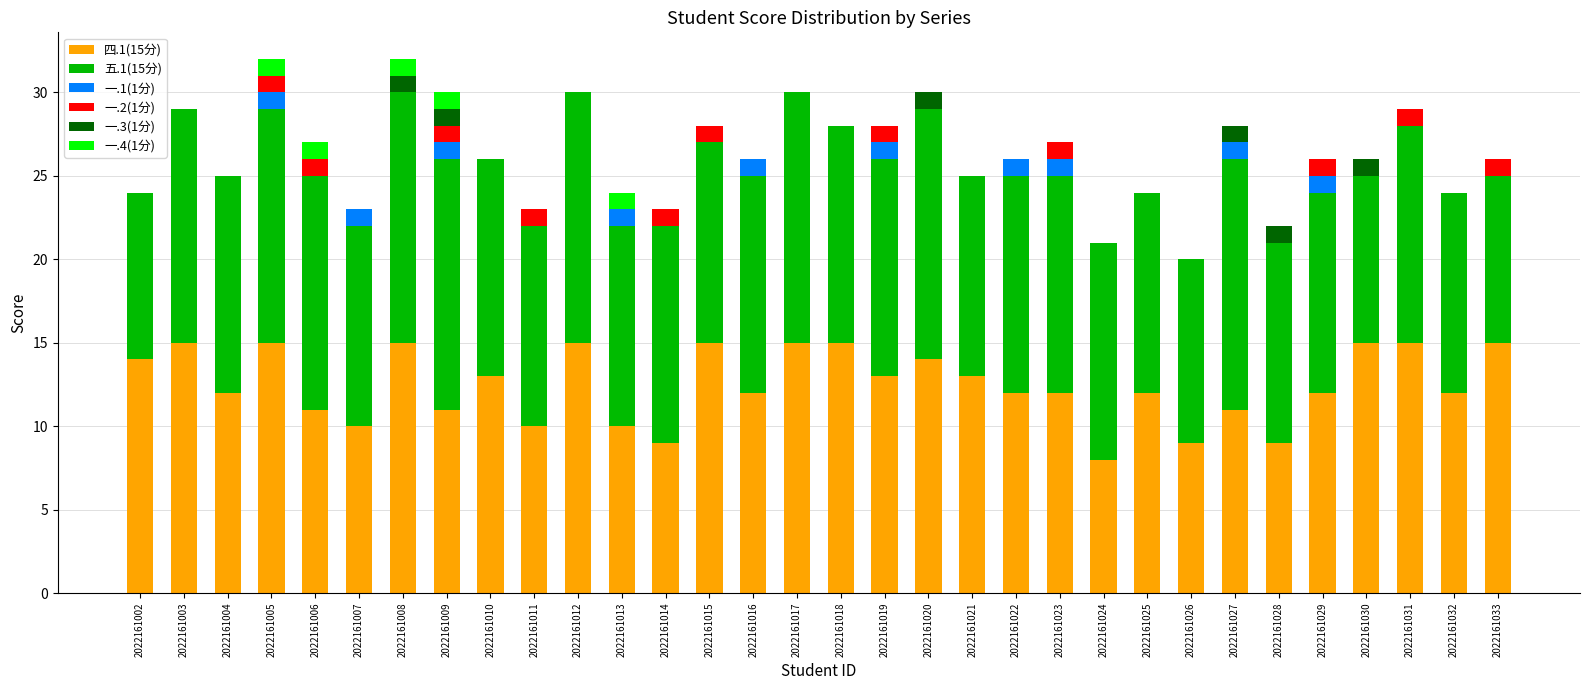

What is the total value across all series at 2022161015?

28